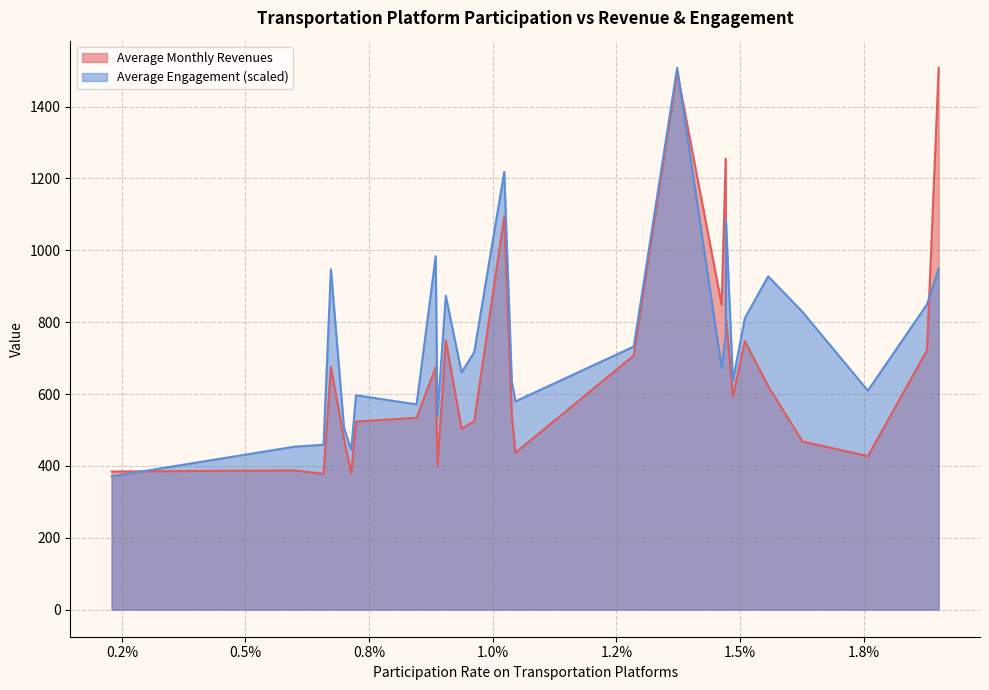

How many lines are shown in the chart?

2